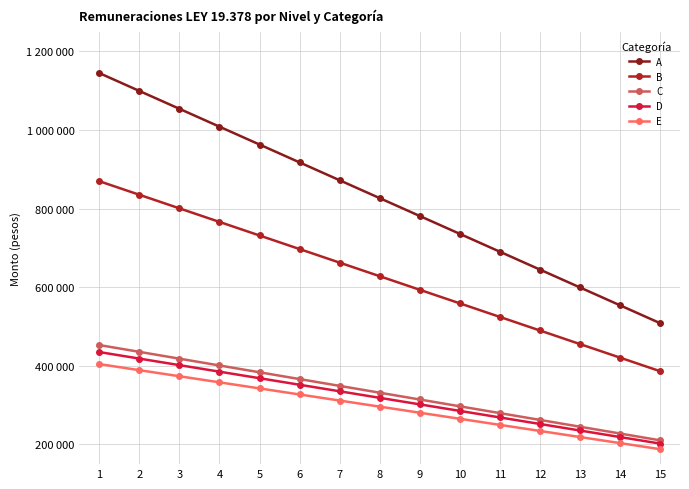

The D series shows 158459.1 at 8. True or false?

False